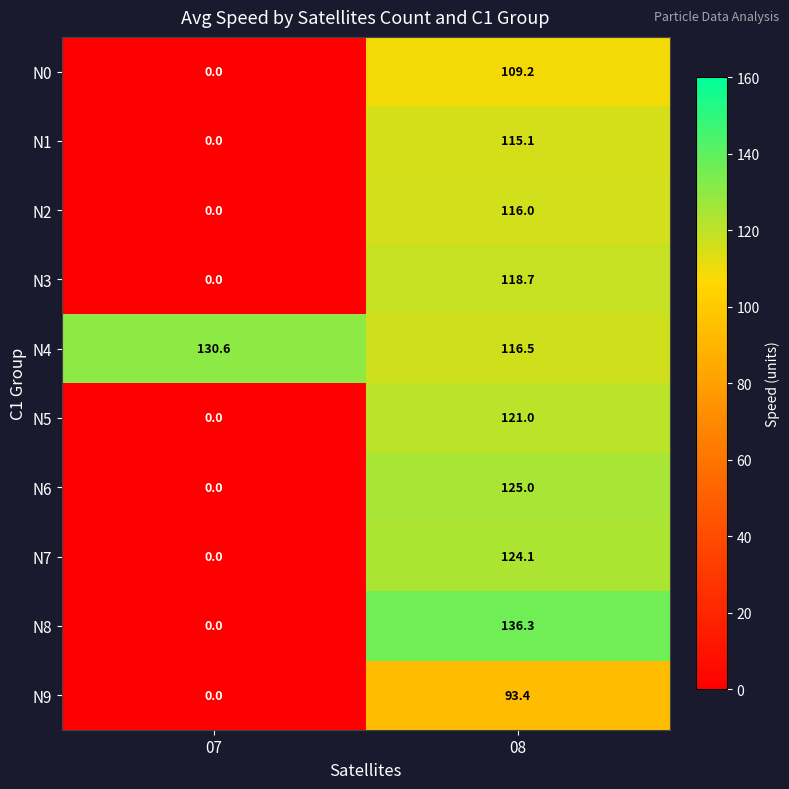

At 08, list the series in order from smallest to largest.

N9, N0, N1, N2, N4, N3, N5, N7, N6, N8